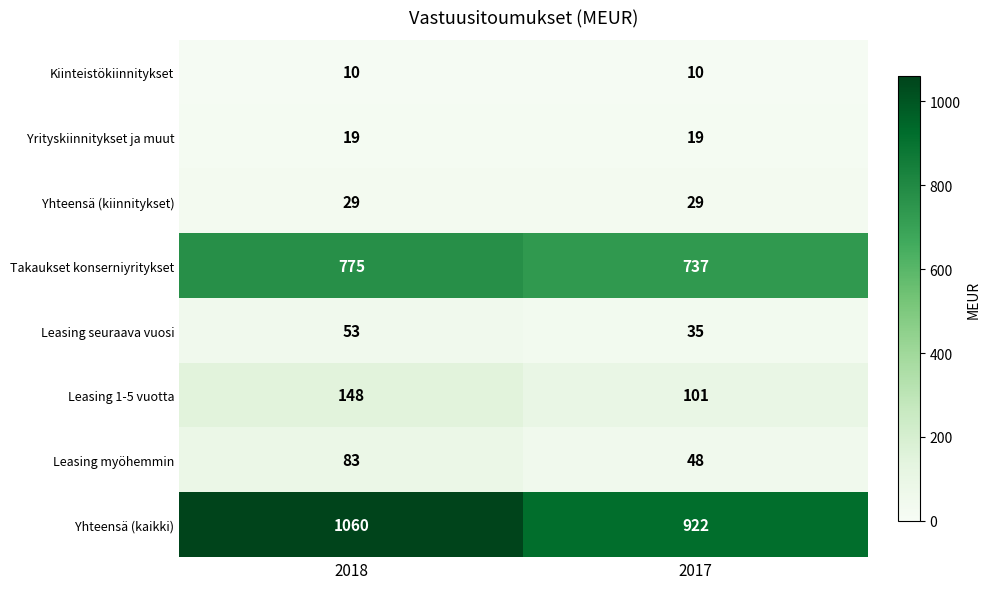

Read the Yhteensä (kiinnitykset) value at 2017.

29